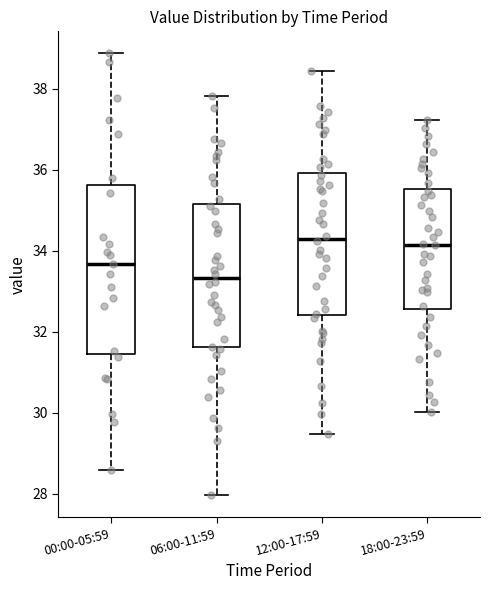

Which box's median line is the lowest?

06:00-11:59